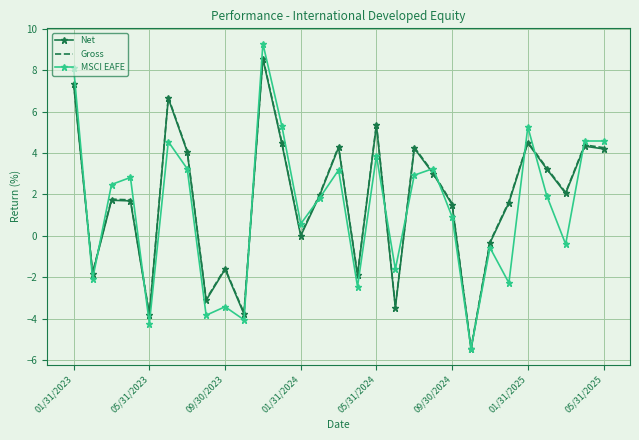

Which series has the largest range (max minus min)?

MSCI EAFE